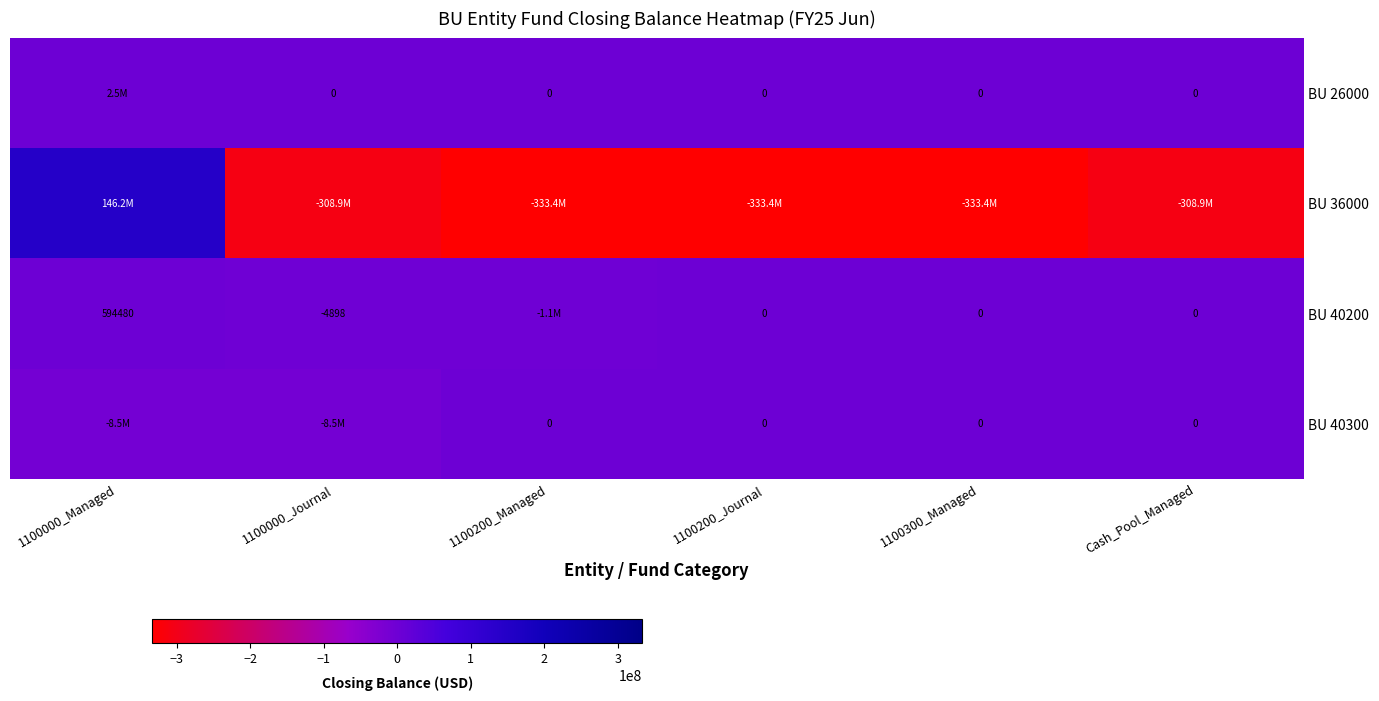

Is the value of BU 26000 at 1100000_Managed greater than the value of BU 40200 at 1100200_Managed?

Yes